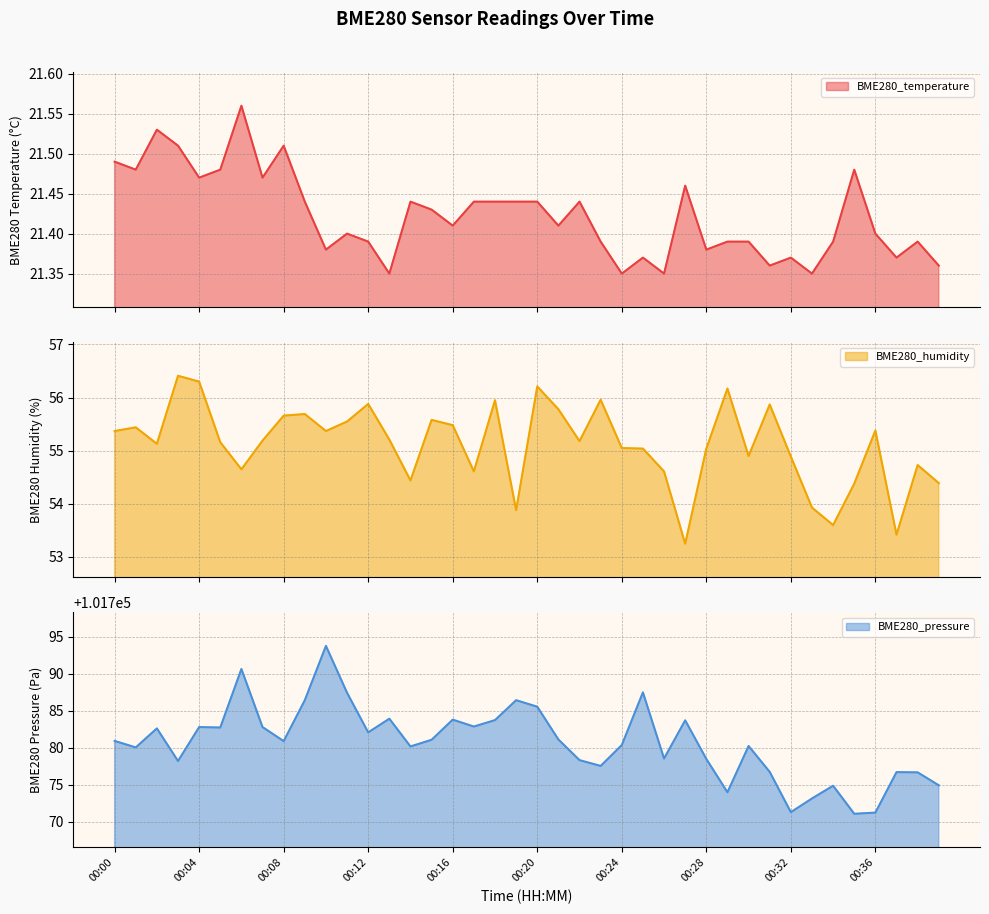

The value of BME280_pressure at 00:38 is 101776.7. True or false?

True